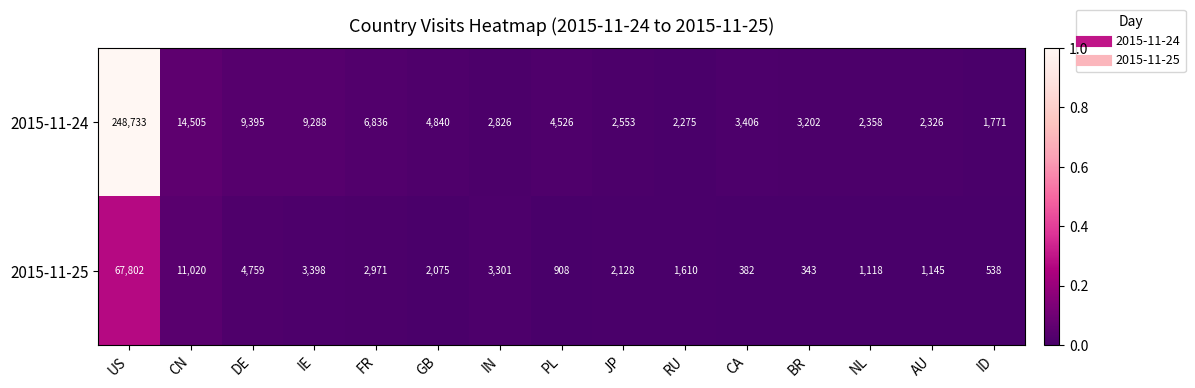

At which category is the sum across all series the highest?

US